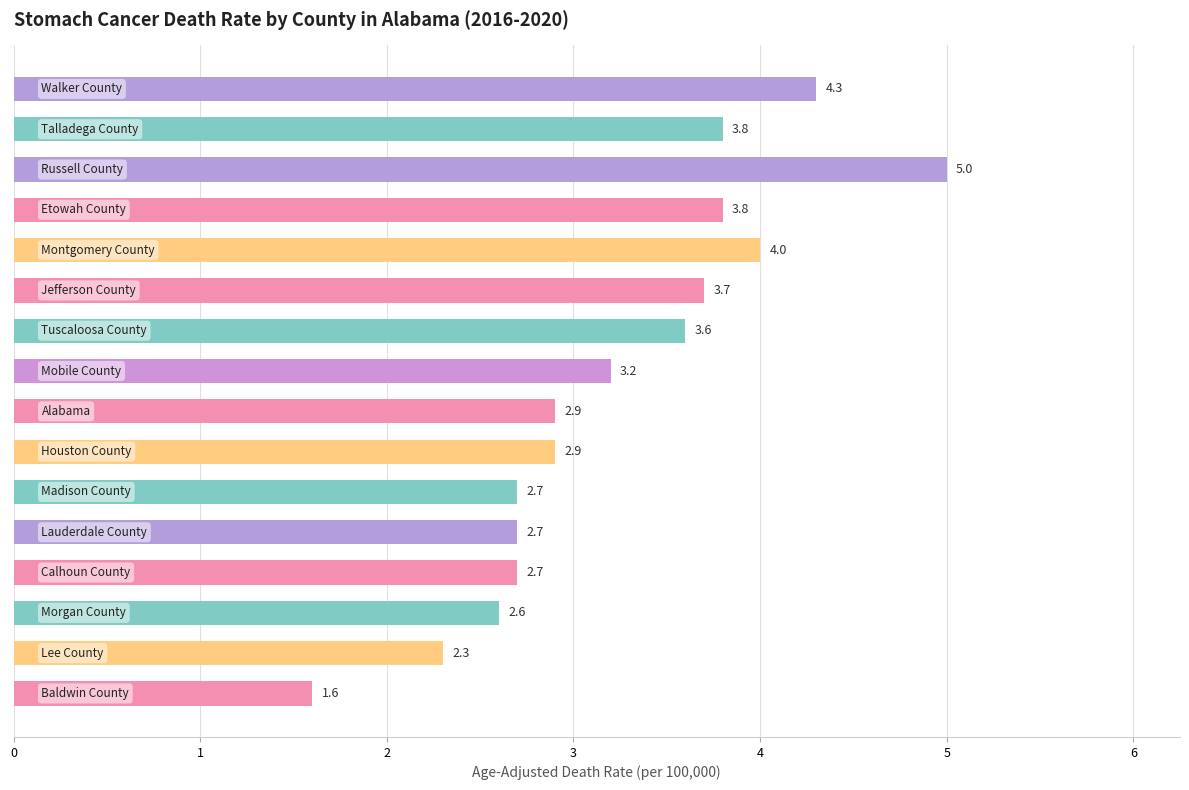

Reading top to bottom, list all the values displayed in this chart.

4.3	3.8	5.0	3.8	4.0	3.7	3.6	3.2	2.9	2.9	2.7	2.7	2.7	2.6	2.3	1.6